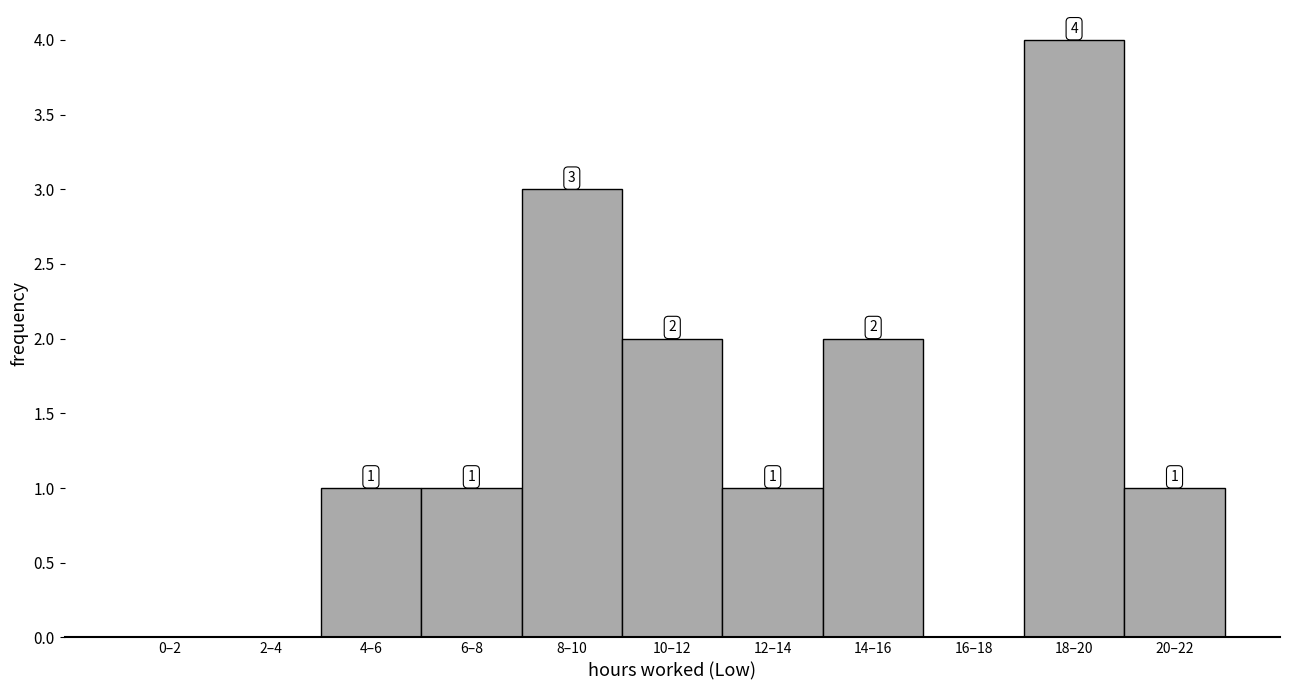

Reading left to right, what are all the values shown in this chart?

0–2=0	2–4=0	4–6=1	6–8=1	8–10=3	10–12=2	12–14=1	14–16=2	16–18=0	18–20=4	20–22=1